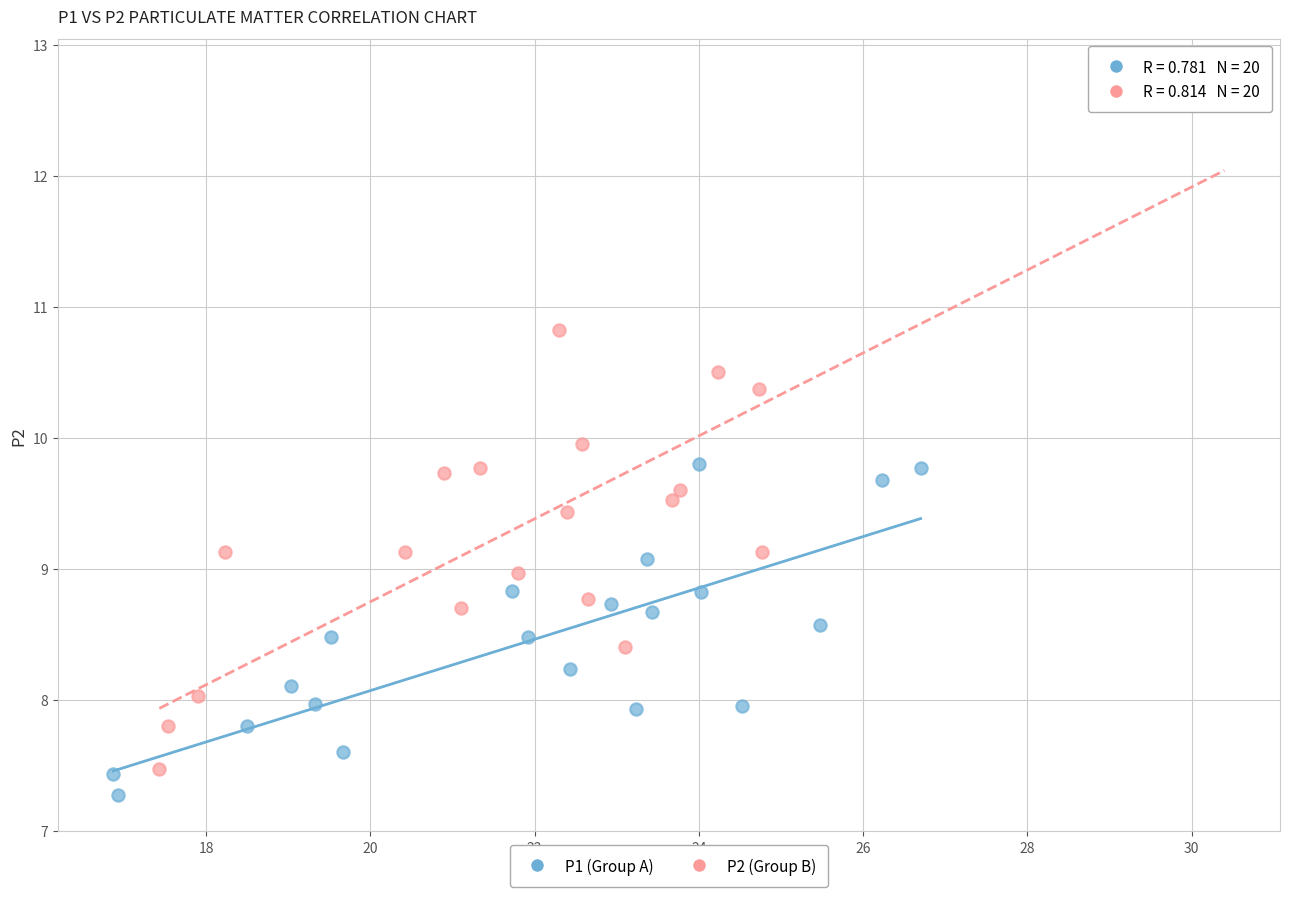

What are all the series names shown in the legend?

P1 (Group A), P2 (Group B)